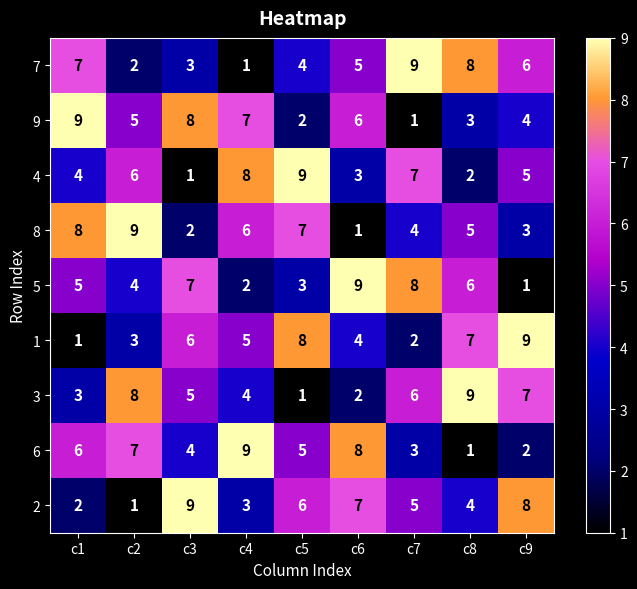

What value does the 3 series have at c8?

9